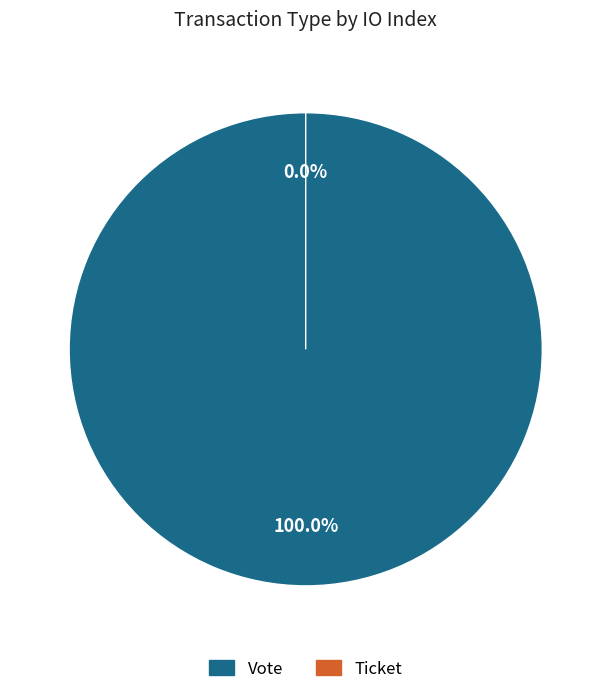

What percentage is the Vote slice, to the nearest percent?

100%